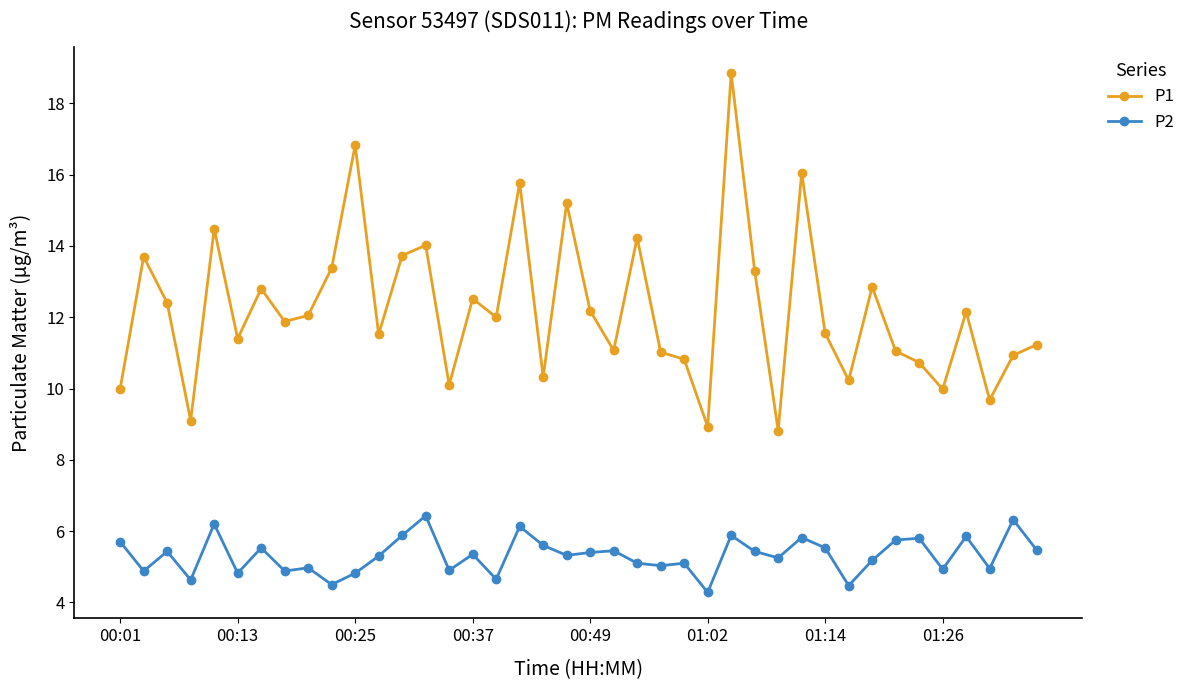

True or false: P1 and P2 intersect in this chart.

False